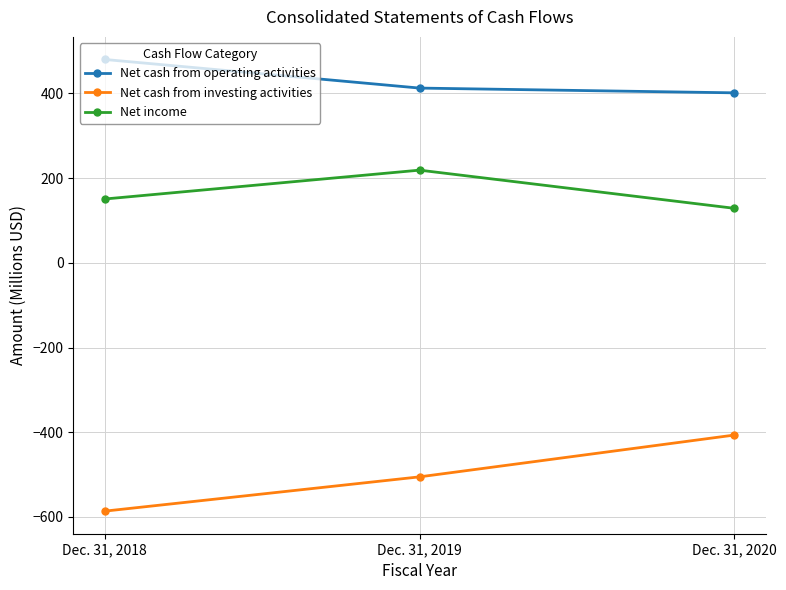

Rank the series at Dec. 31, 2019 from highest to lowest value.

Net cash from operating activities, Net income, Net cash from investing activities